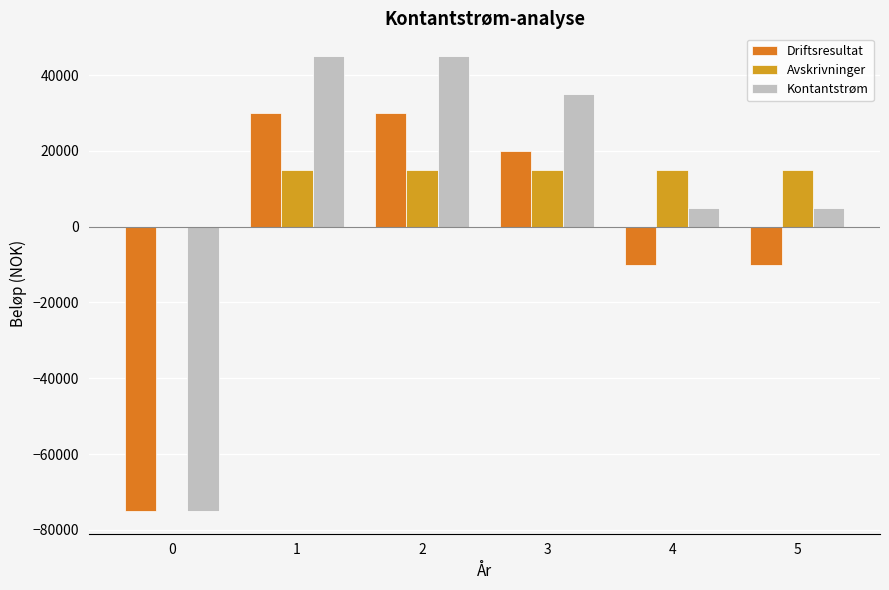

List the series in order of their peak value, lowest first.

Avskrivninger, Driftsresultat, Kontantstrøm